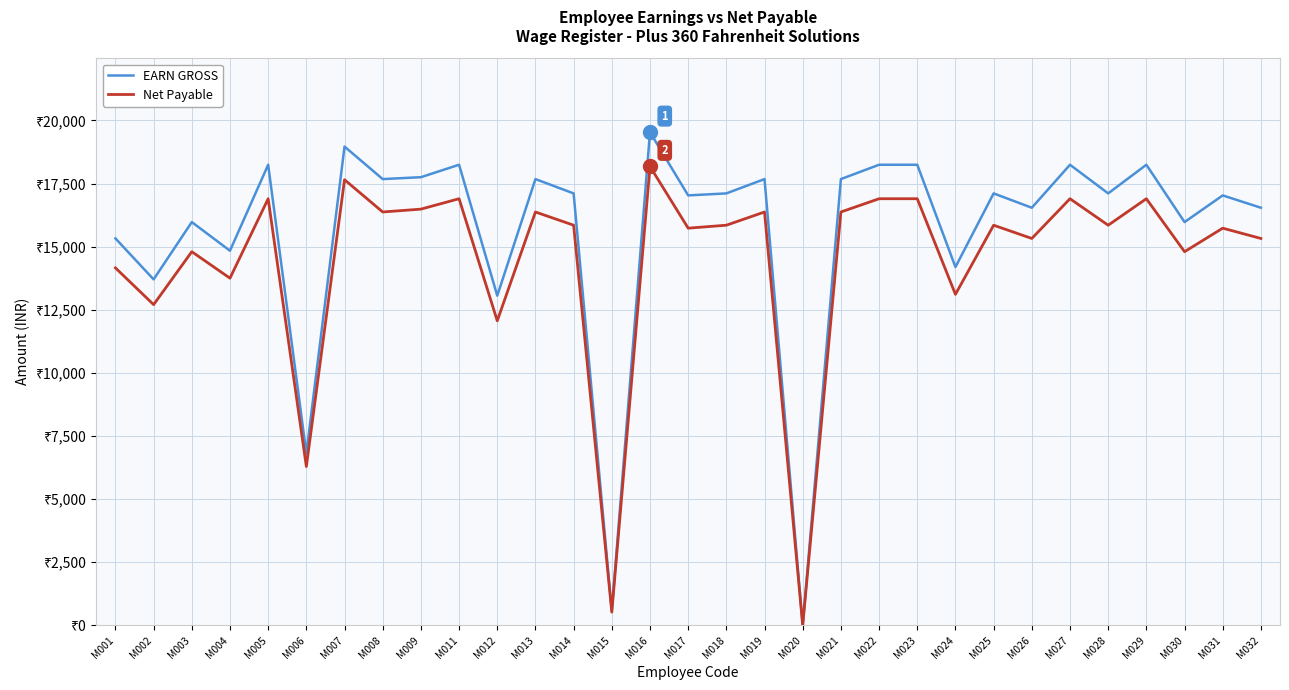

In EARN GROSS, how many points are lower than both neighbors (excluding endpoints)?

12